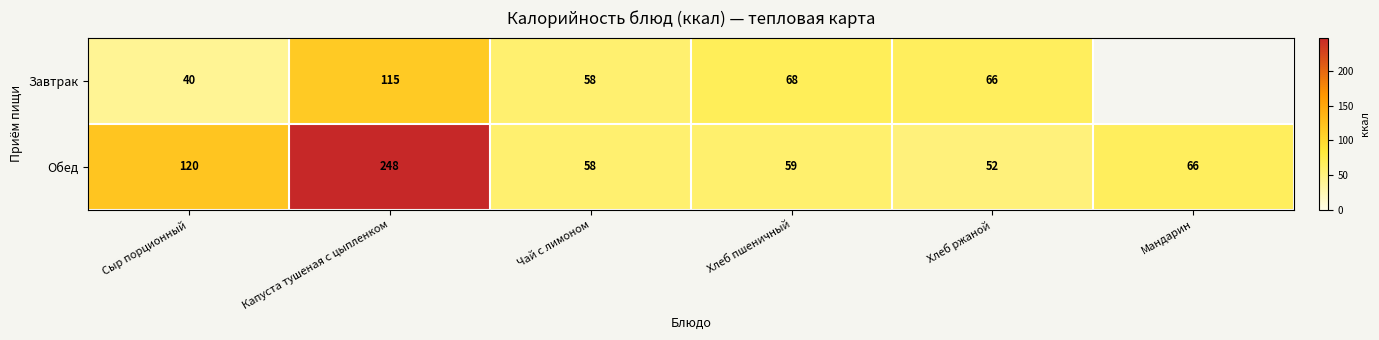

List the labels in order of Обед value, smallest first.

Хлеб ржаной, Чай с лимоном, Хлеб пшеничный, Мандарин, Сыр порционный, Капуста тушеная с цыпленком